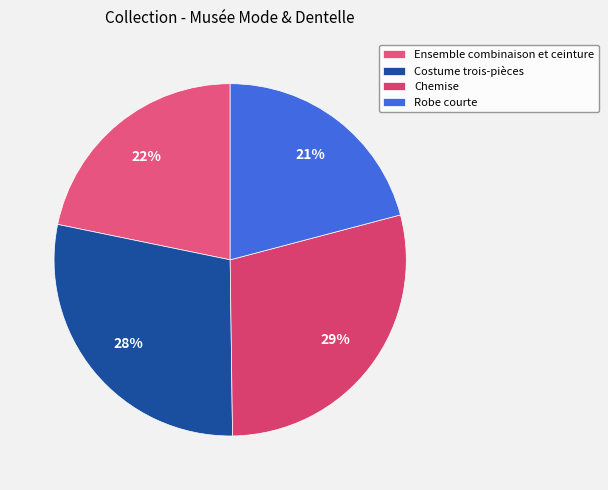

Which category has the smallest portion of the pie?

Robe courte